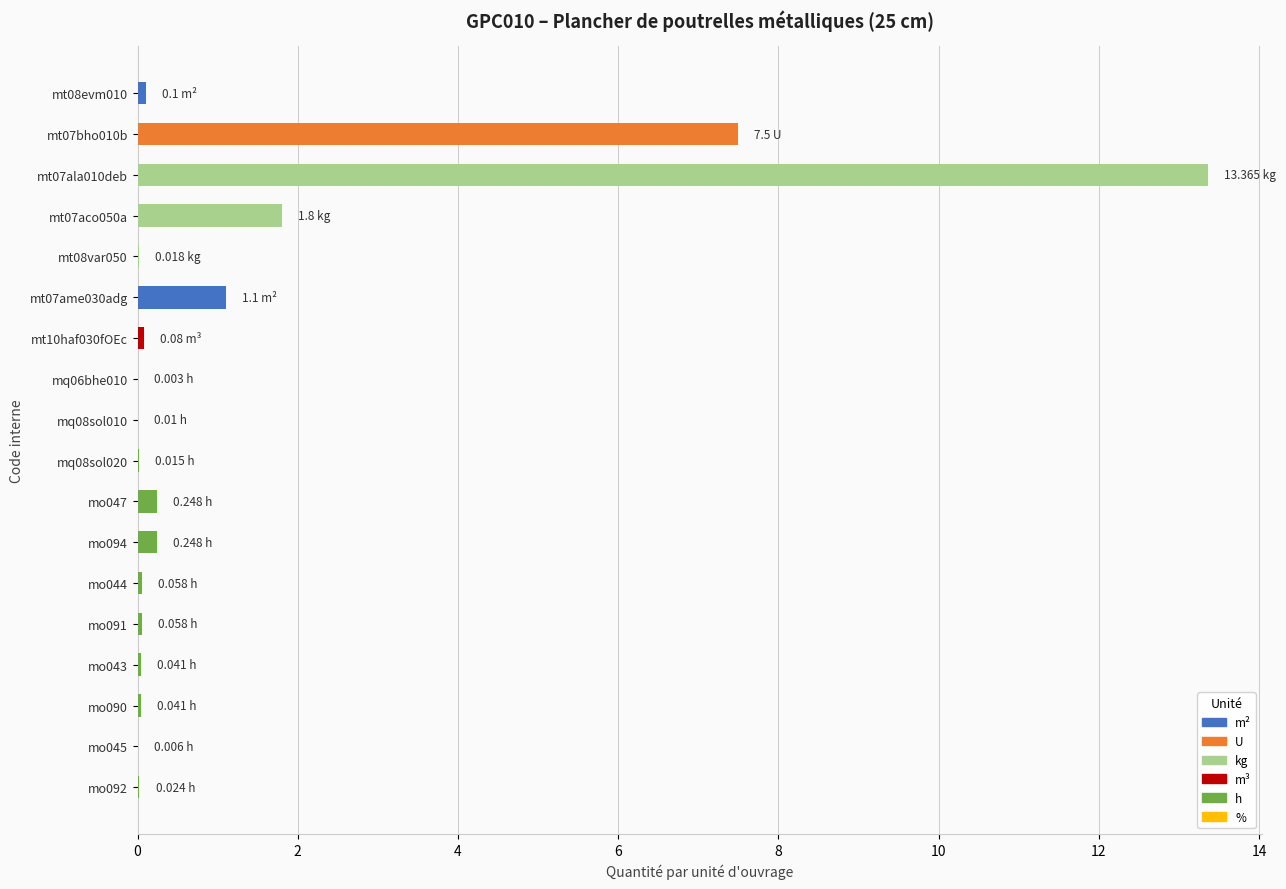

Between mq08sol020 and mo094, which is larger?

mo094